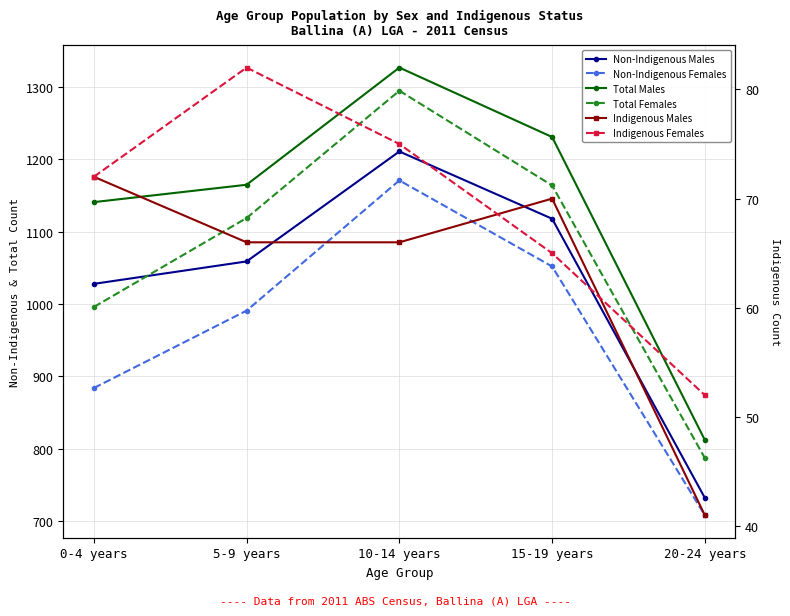

List the labels in order of Indigenous Males value, smallest first.

20-24 years, 5-9 years, 10-14 years, 15-19 years, 0-4 years